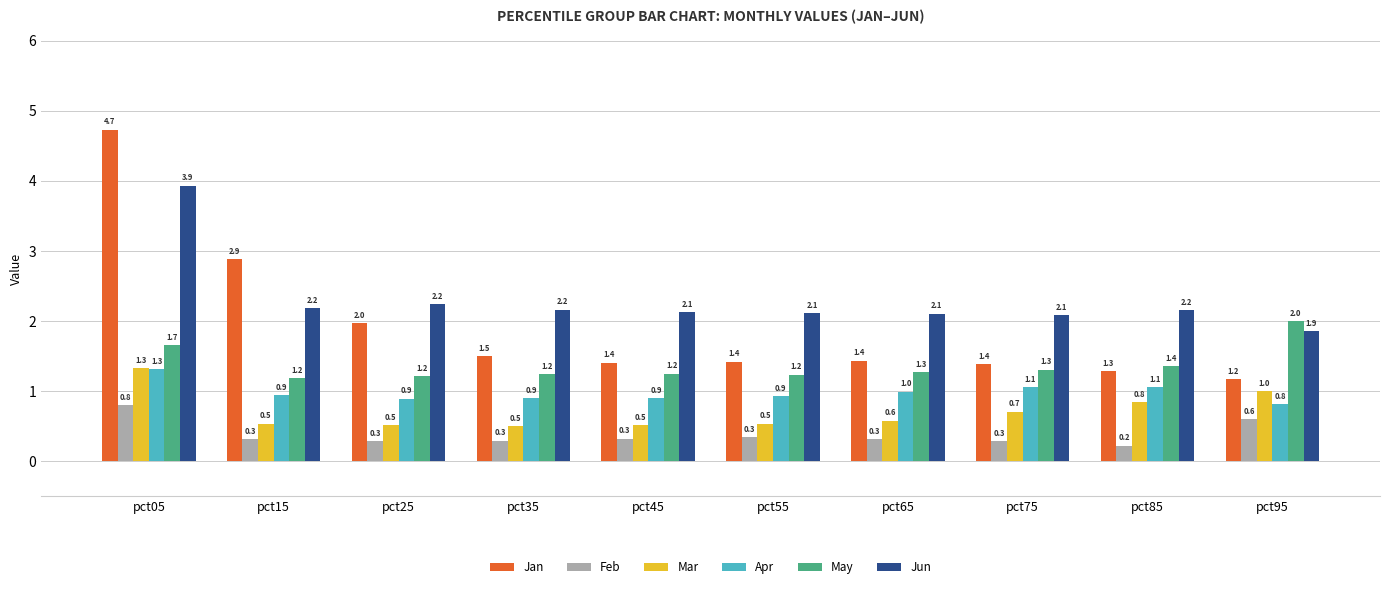

What is the total value across all series at pct25?

7.1